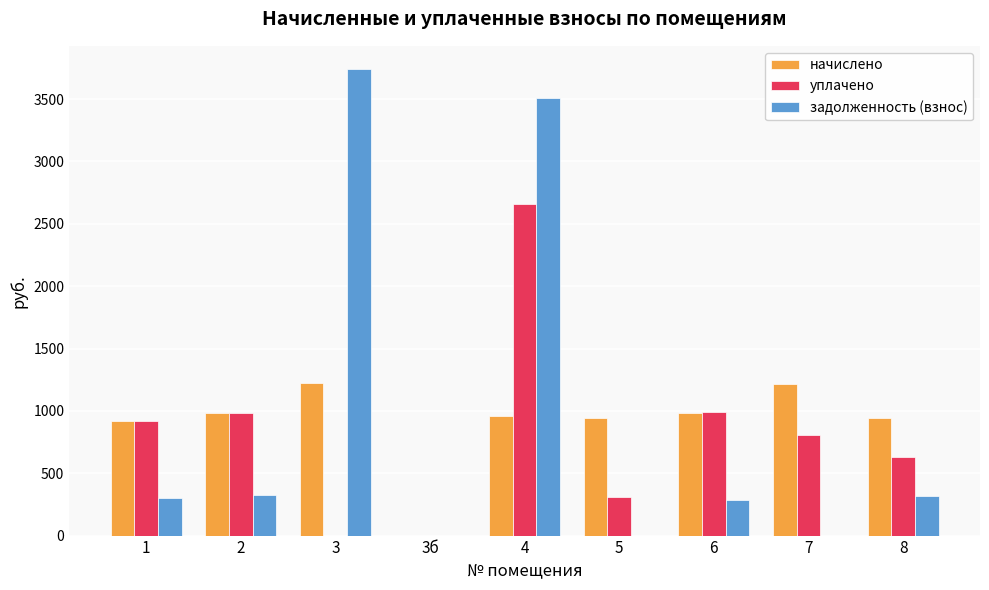

What is the greatest value displayed?

3740.1